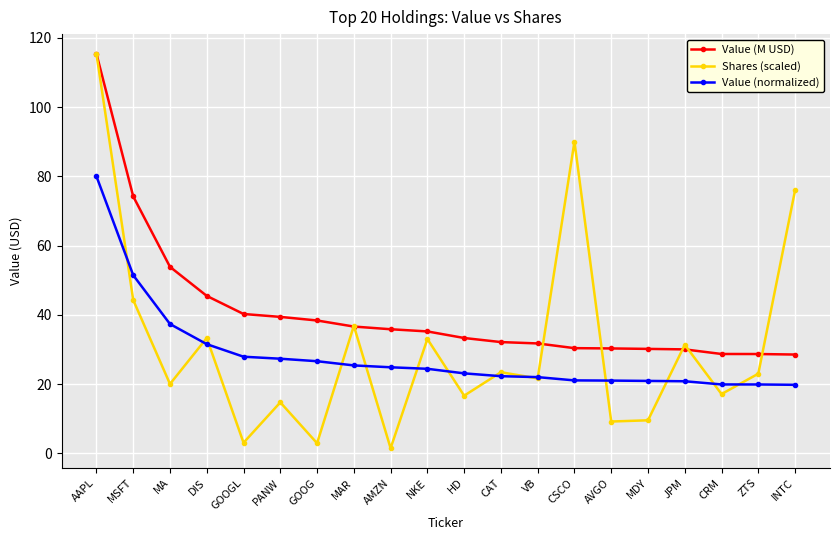

At which category is the sum across all series the highest?

AAPL